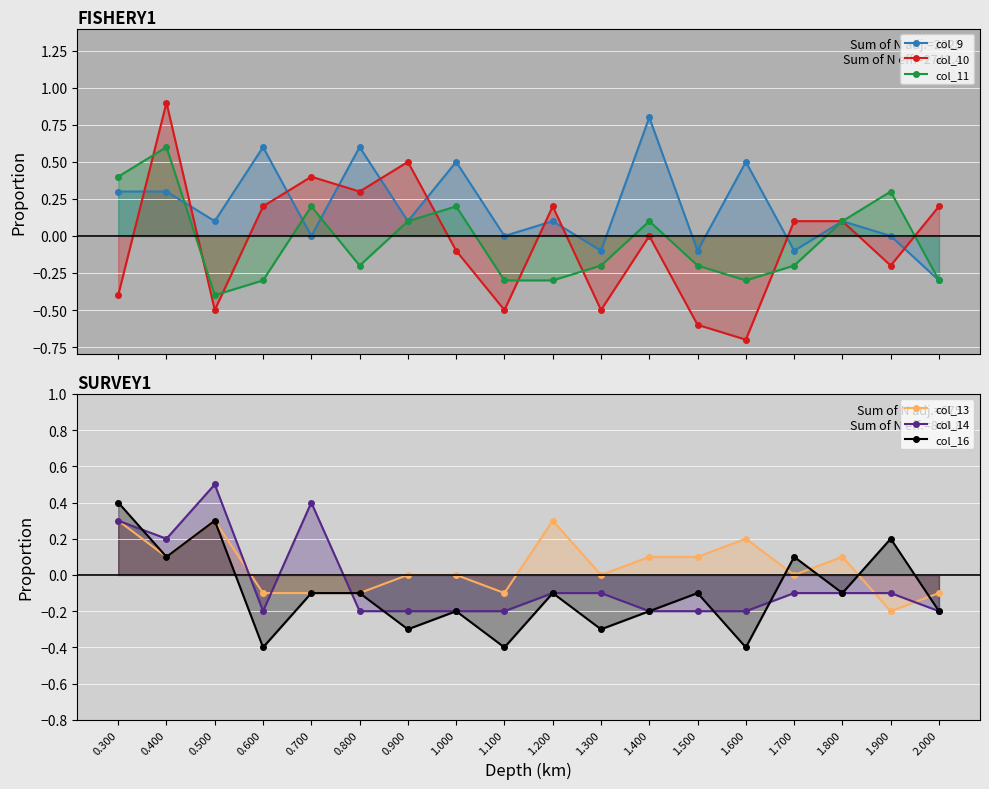

What is the label of the 17th point from the right?

0.400